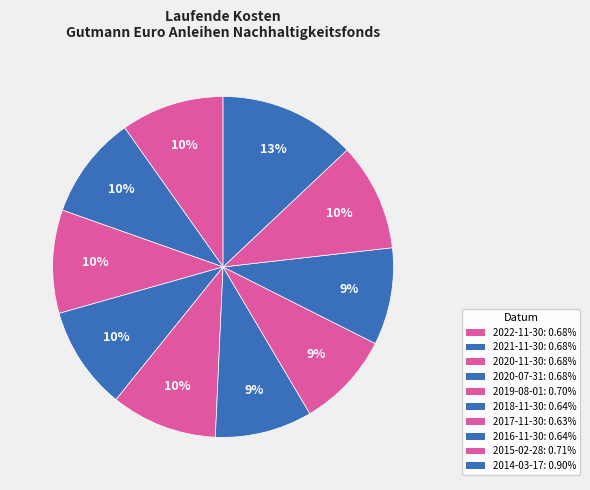

Does 2020-11-30 account for over 50% of the chart?

No